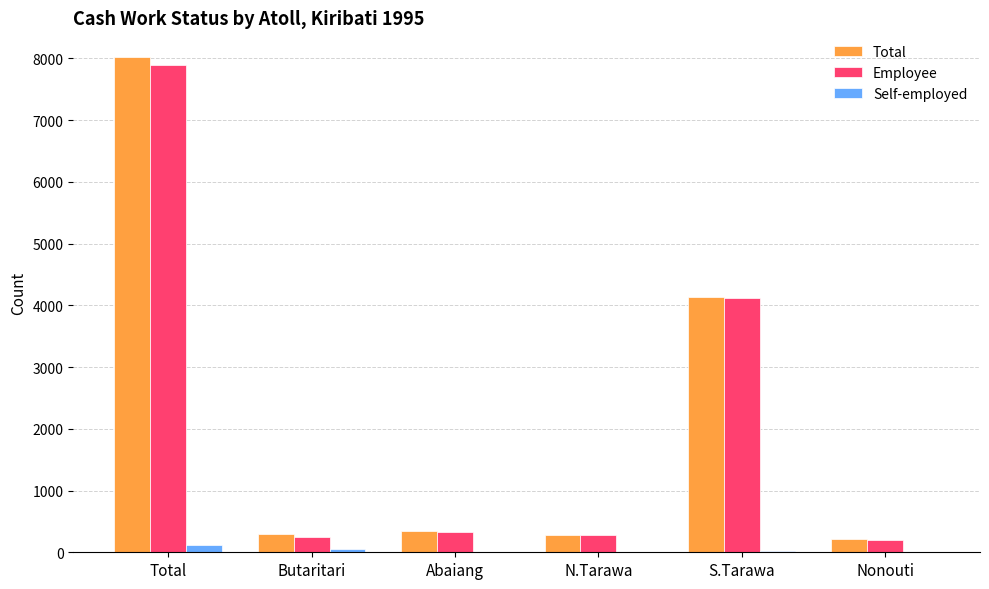

Where is Employee nearest to the value 4046?

S.Tarawa